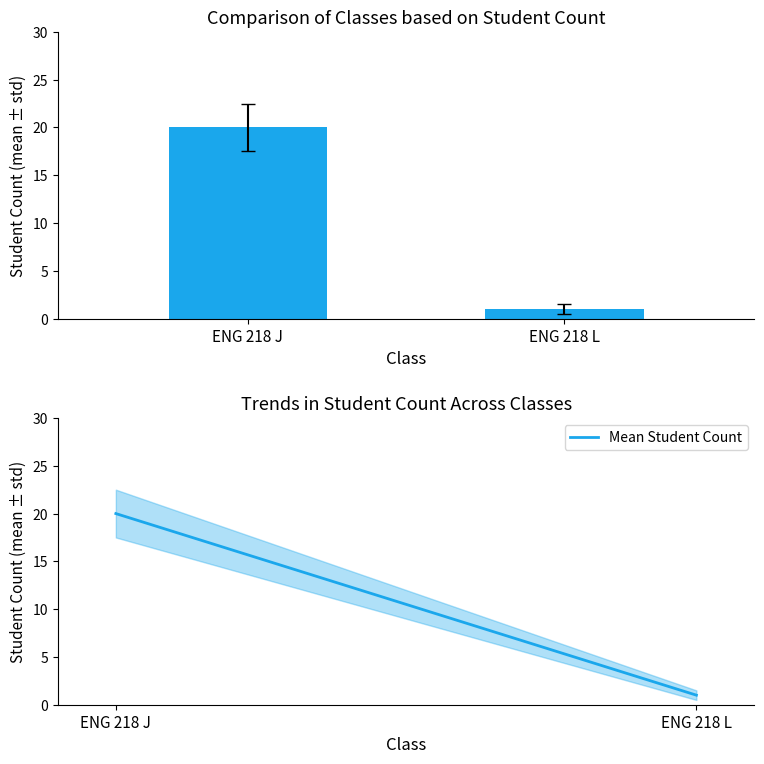

Between ENG 218 J and ENG 218 L, which series saw the biggest shift?

Student Count